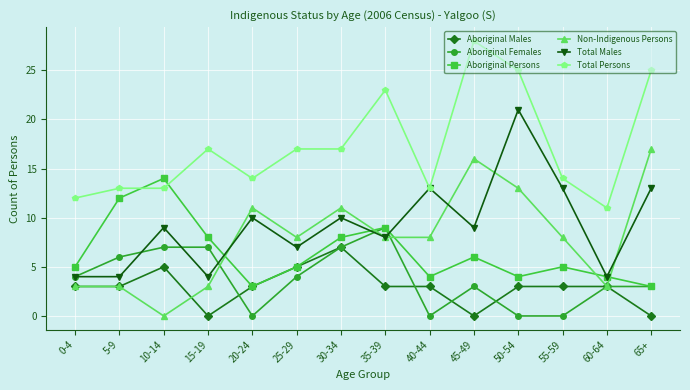

Rank the series by their maximum value, from highest to lowest.

Total Persons, Total Males, Non-Indigenous Persons, Aboriginal Persons, Aboriginal Females, Aboriginal Males